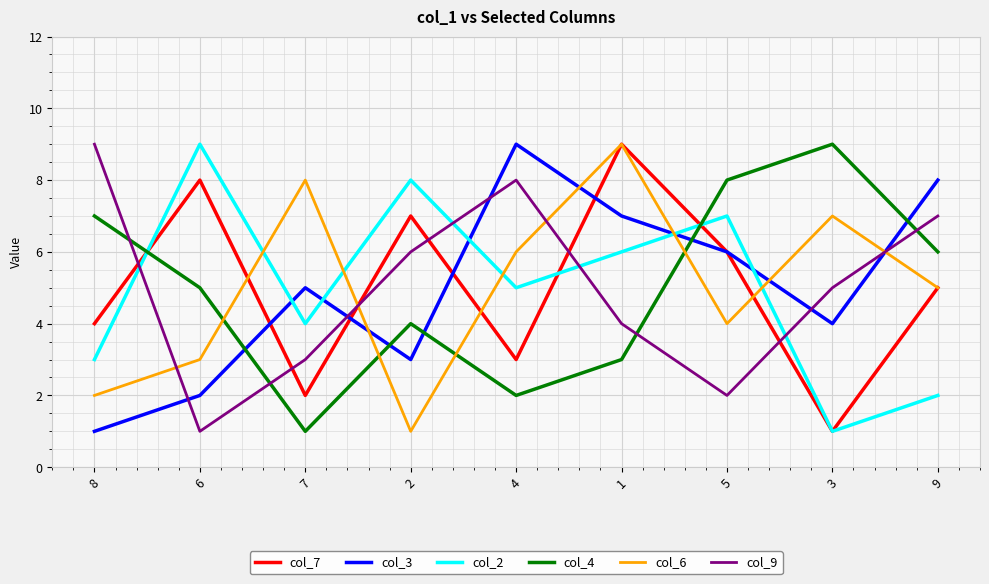

How many col_9 values are between 3 and 7?

5